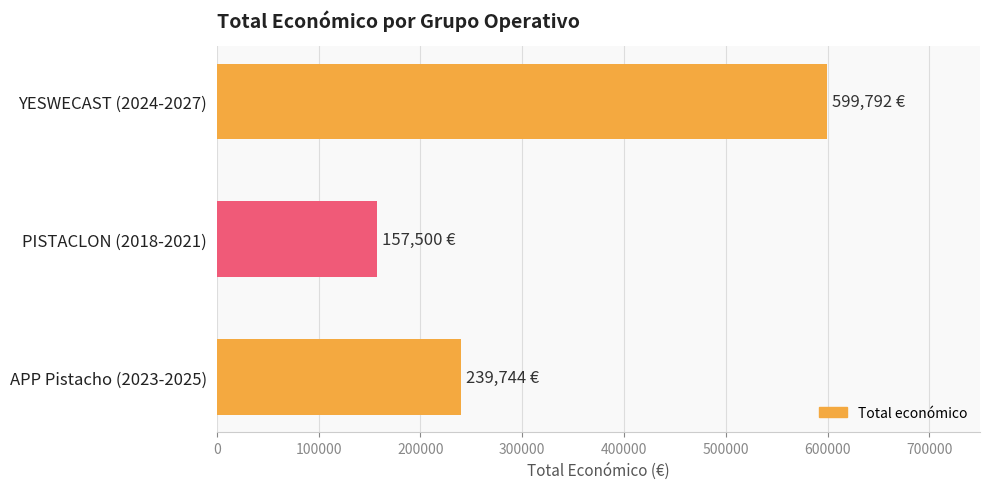

Are the bars horizontal?

Yes